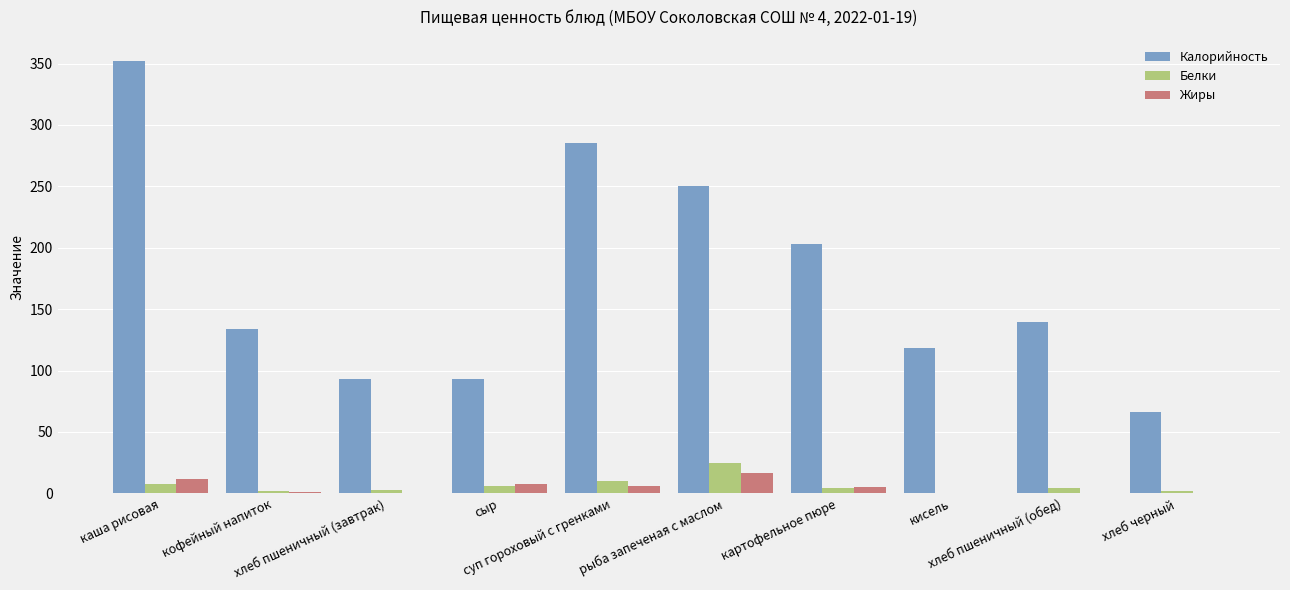

True or false: Жиры has a value of 11.3 at каша рисовая.

True